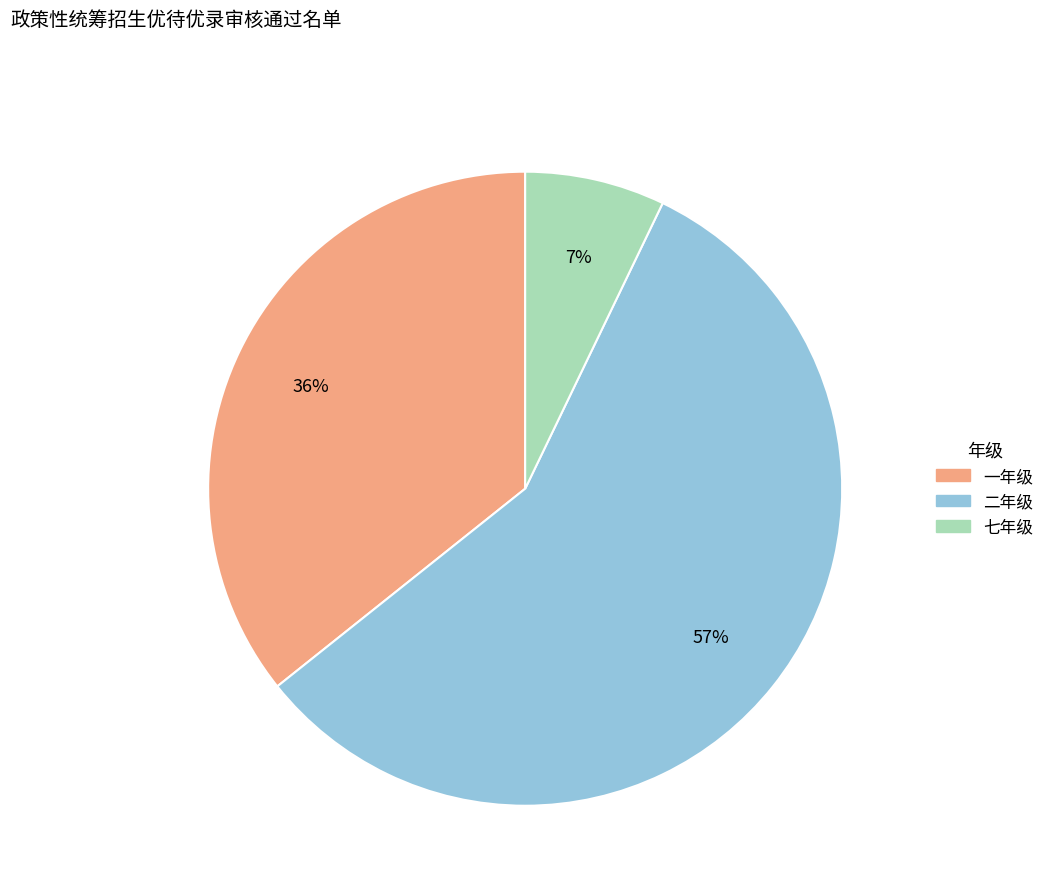

To the nearest percent, what is the difference between the largest and smallest slice percentages?

50%